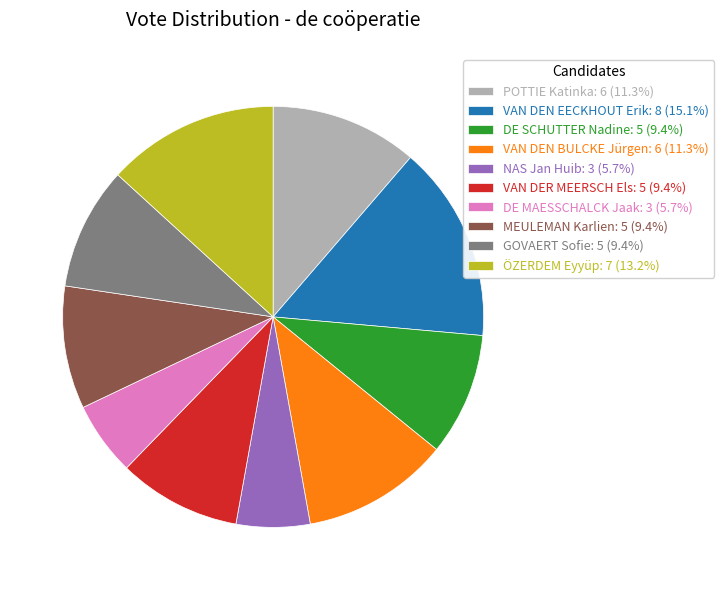

Combined, do MEULEMAN Karlien: 5 (9.4%) and VAN DEN EECKHOUT Erik: 8 (15.1%) account for over 50%?

No